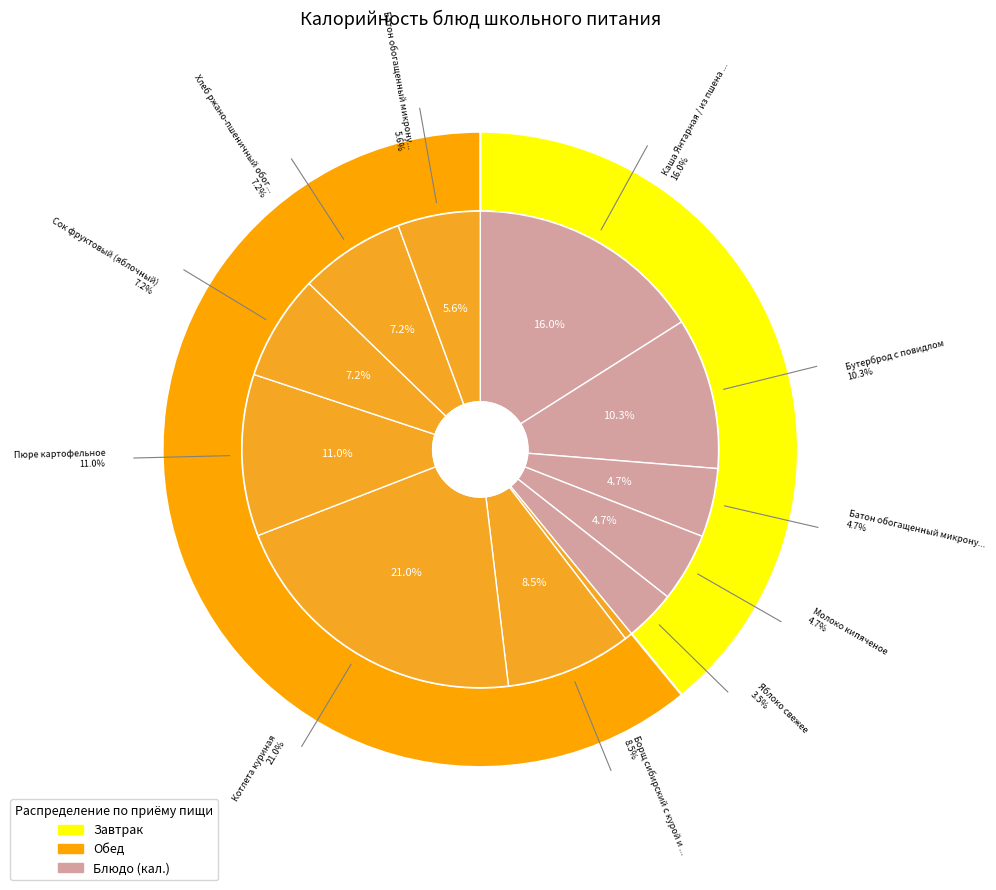

Combined, do Сок фруктовый (яблочный) and Пюре картофельное account for over 50%?

No